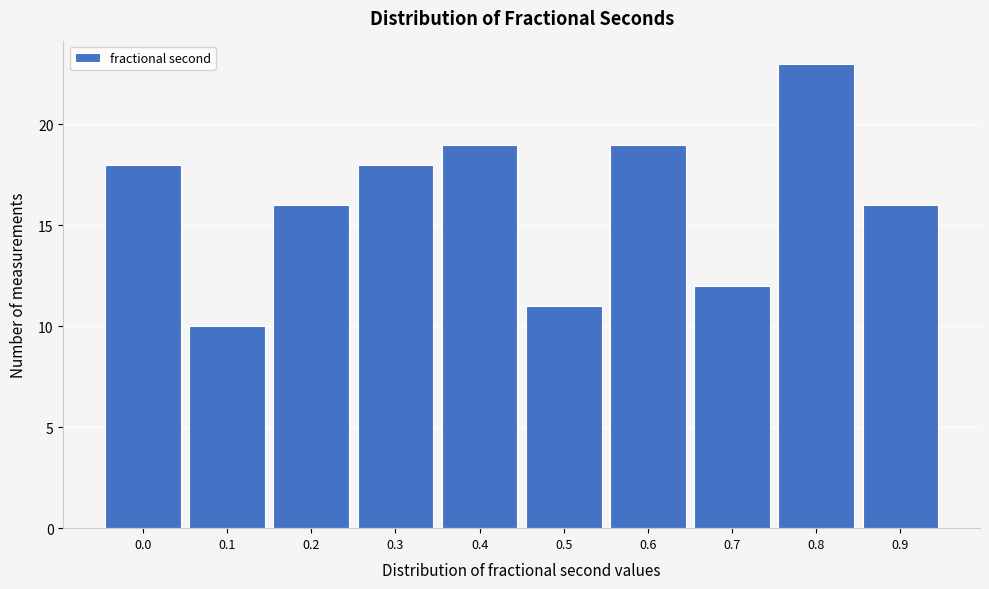

Reading left to right, extract all data points from this chart.

18	10	16	18	19	11	19	12	23	16